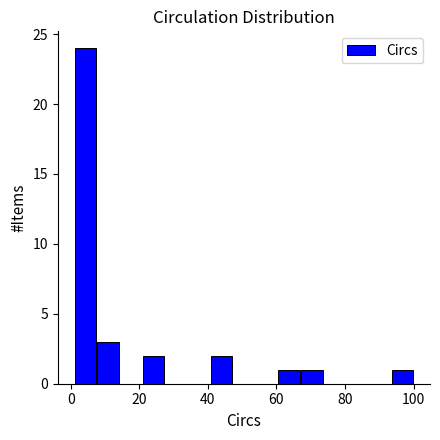

Around what value on the x-axis is the tallest bar? Give the approximate position of its centre, as read against the axis.

4